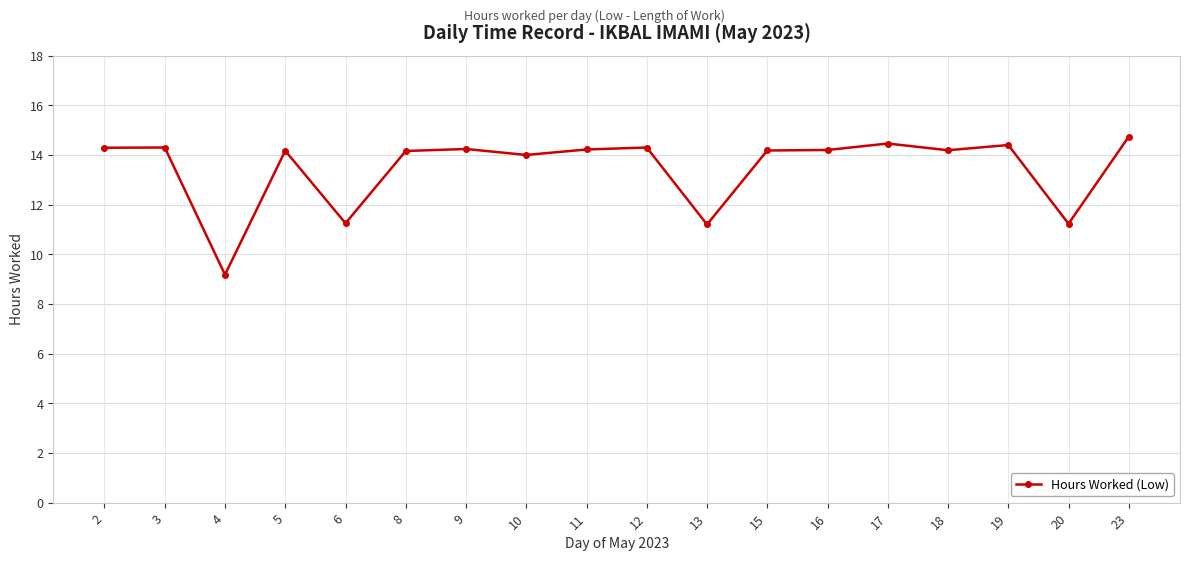

The chart shows a value of 12.3 at 4. True or false?

False